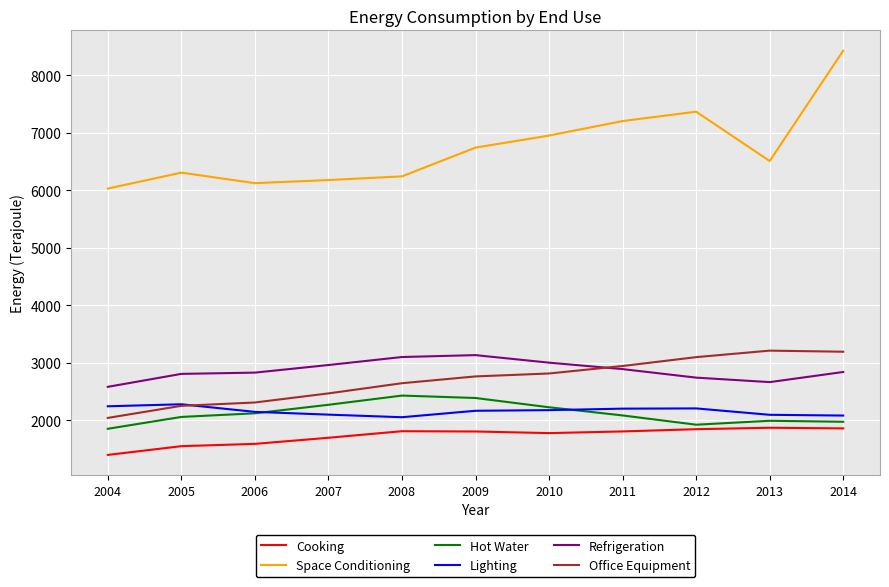

At which category is the sum across all series the highest?

2014